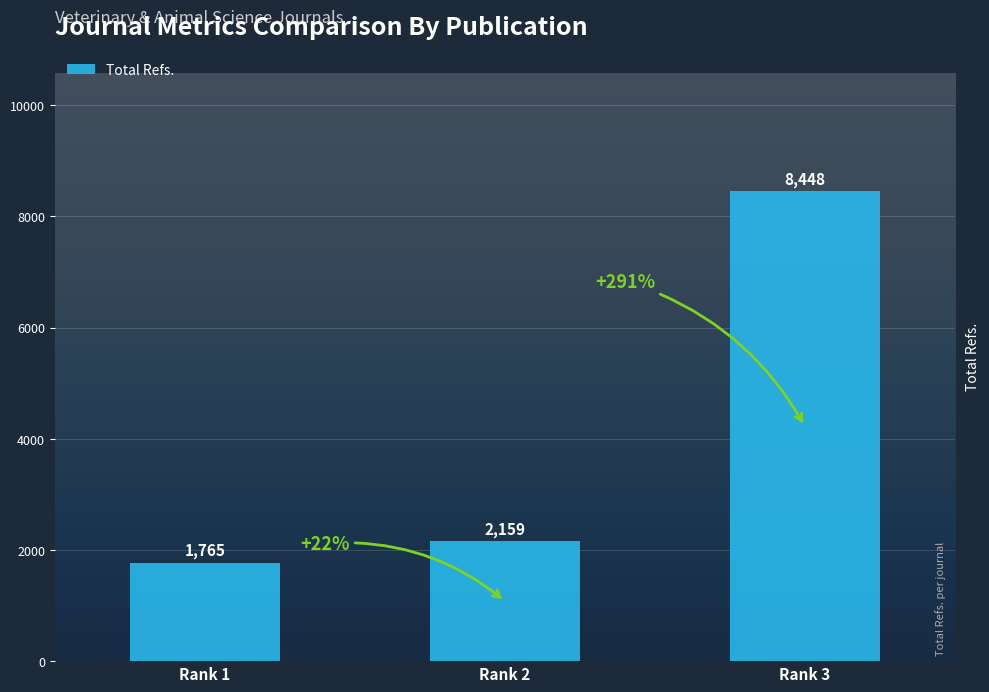

Between Rank 1 and Rank 3, which is larger?

Rank 3